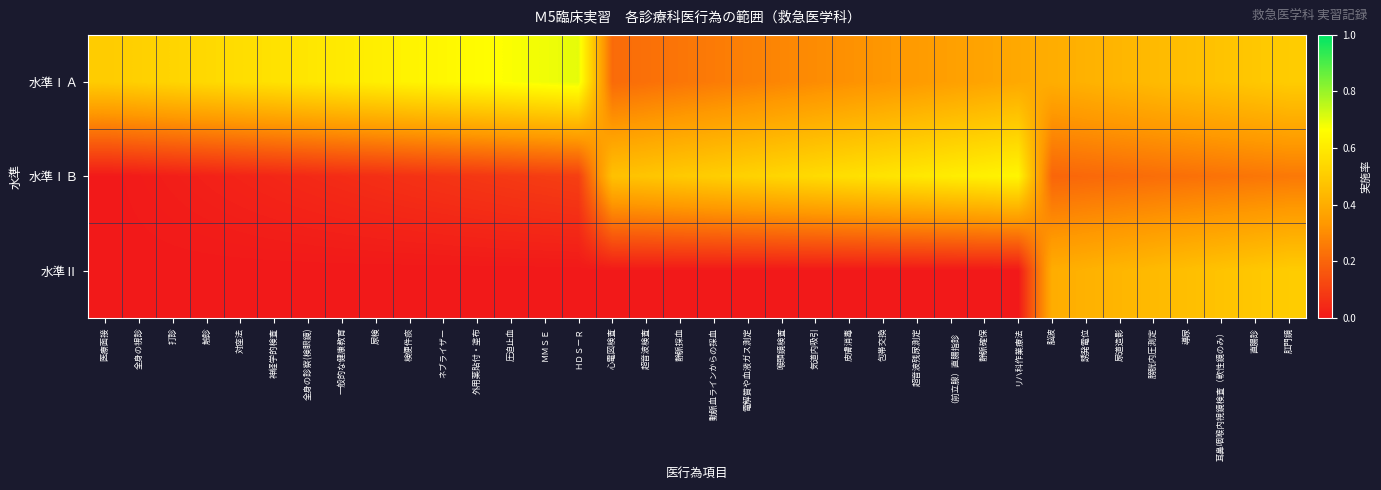

What is the maximum value shown in the chart?

0.7